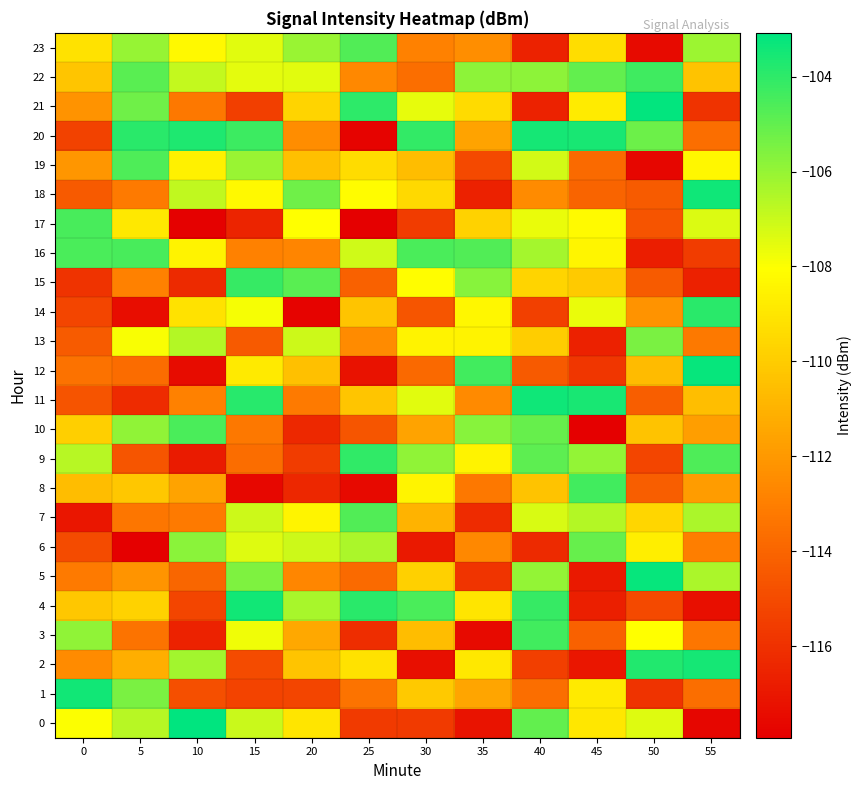

Reading right to left, transcribe all the data shown in this chart.

0: 55=-117.7	50=-107.4	45=-109.0	40=-105.0	35=-117.1	30=-115.7	25=-115.7	20=-109.0	15=-107.0	10=-103.1	5=-106.7	0=-108.0
1: 55=-113.6	50=-115.9	45=-108.8	40=-113.6	35=-111.5	30=-110.1	25=-113.4	20=-115.2	15=-115.3	10=-114.8	5=-105.5	0=-103.5
2: 55=-103.5	50=-103.8	45=-117.0	40=-115.4	35=-108.9	30=-117.3	25=-109.1	20=-110.3	15=-115.0	10=-106.2	5=-111.2	0=-112.5
3: 55=-113.3	50=-108.1	45=-114.1	40=-104.4	35=-117.5	30=-110.6	25=-116.2	20=-111.4	15=-107.7	10=-116.5	5=-113.4	0=-105.9
4: 55=-117.3	50=-115.1	45=-116.7	40=-104.2	35=-109.0	30=-104.6	25=-103.9	20=-106.4	15=-103.5	10=-115.2	5=-109.8	0=-110.2
5: 55=-106.4	50=-103.2	45=-116.9	40=-106.0	35=-115.9	30=-109.9	25=-113.8	20=-112.6	15=-105.6	10=-113.9	5=-112.2	0=-113.1
6: 55=-113.0	50=-108.7	45=-105.1	40=-116.3	35=-112.6	30=-116.9	25=-106.4	20=-107.1	15=-107.4	10=-105.8	5=-117.9	0=-115.0
7: 55=-106.4	50=-109.6	45=-106.6	40=-107.3	35=-116.2	30=-110.9	25=-104.7	20=-108.4	15=-107.1	10=-113.1	5=-113.3	0=-117.0
8: 55=-111.8	50=-114.3	45=-104.4	40=-110.4	35=-113.3	30=-108.5	25=-117.5	20=-116.4	15=-117.6	10=-111.6	5=-110.2	0=-110.6
9: 55=-104.6	50=-115.2	45=-105.9	40=-104.9	35=-108.5	30=-105.9	25=-104.1	20=-115.6	15=-113.7	10=-116.8	5=-114.6	0=-106.7
10: 55=-111.7	50=-110.3	45=-117.9	40=-105.1	35=-105.7	30=-111.6	25=-114.6	20=-116.3	15=-113.2	10=-104.6	5=-105.9	0=-109.9
11: 55=-110.5	50=-114.2	45=-103.6	40=-103.4	35=-112.5	30=-107.5	25=-110.2	20=-113.2	15=-103.9	10=-112.9	5=-116.2	0=-114.7
12: 55=-103.2	50=-110.7	45=-115.8	40=-114.4	35=-104.4	30=-113.8	25=-117.2	20=-110.5	15=-108.9	10=-117.4	5=-113.7	0=-113.5
13: 55=-113.2	50=-105.5	45=-116.6	40=-110.0	35=-108.5	30=-108.5	25=-112.5	20=-107.1	15=-114.4	10=-106.6	5=-107.9	0=-114.4
14: 55=-103.9	50=-112.2	45=-107.6	40=-115.4	35=-108.3	30=-114.6	25=-110.3	20=-117.8	15=-107.8	10=-109.1	5=-117.4	0=-115.2
15: 55=-116.6	50=-114.4	45=-110.1	40=-109.7	35=-105.7	30=-108.1	25=-114.1	20=-104.8	15=-104.1	10=-116.3	5=-112.9	0=-115.9
16: 55=-115.6	50=-116.7	45=-108.4	40=-106.3	35=-104.7	30=-104.5	25=-107.1	20=-112.8	15=-112.9	10=-108.5	5=-104.5	0=-104.5
17: 55=-107.3	50=-114.6	45=-108.2	40=-107.6	35=-109.8	30=-115.6	25=-117.9	20=-108.0	15=-116.5	10=-117.9	5=-108.9	0=-104.5
18: 55=-103.4	50=-114.3	45=-114.0	40=-112.5	35=-116.6	30=-109.5	25=-108.1	20=-105.3	15=-108.3	10=-106.8	5=-113.1	0=-114.4
19: 55=-108.3	50=-117.6	45=-113.8	40=-107.2	35=-115.1	30=-110.6	25=-109.3	20=-110.5	15=-106.1	10=-108.5	5=-104.6	0=-112.1
20: 55=-113.6	50=-105.2	45=-103.5	40=-103.5	35=-111.6	30=-104.1	25=-117.8	20=-112.4	15=-104.3	10=-103.7	5=-103.9	0=-115.3
21: 55=-115.9	50=-103.1	45=-108.8	40=-116.5	35=-109.4	30=-107.6	25=-104.0	20=-109.6	15=-115.5	10=-113.2	5=-105.2	0=-112.2
22: 55=-110.3	50=-104.3	45=-105.0	40=-105.8	35=-105.9	30=-113.6	25=-112.6	20=-107.5	15=-107.5	10=-106.9	5=-104.8	0=-110.2
23: 55=-106.1	50=-117.5	45=-109.3	40=-116.6	35=-112.4	30=-112.9	25=-104.6	20=-106.1	15=-107.5	10=-108.3	5=-106.0	0=-109.1